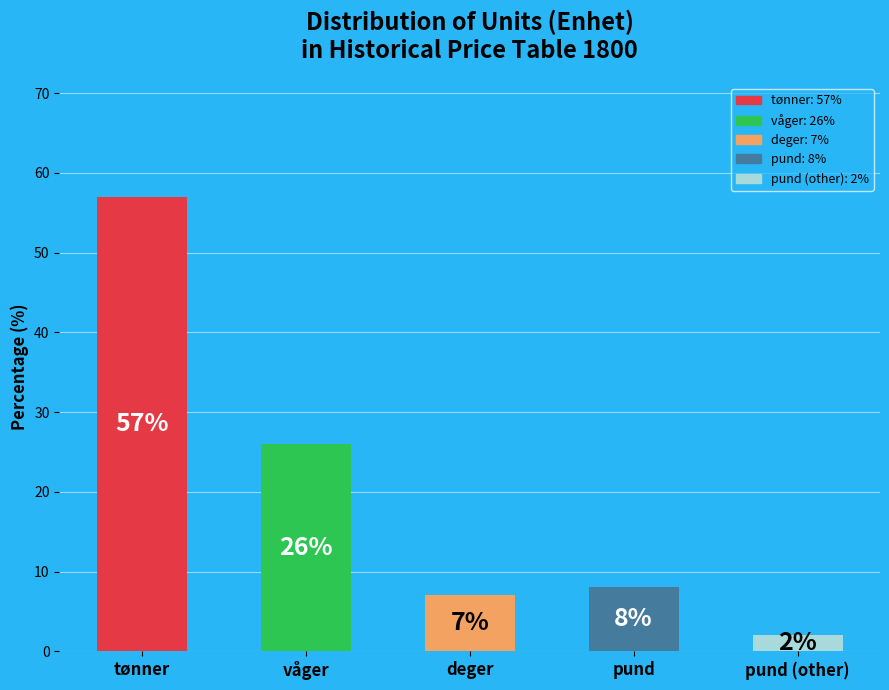

What is the sum of all values?

100.0